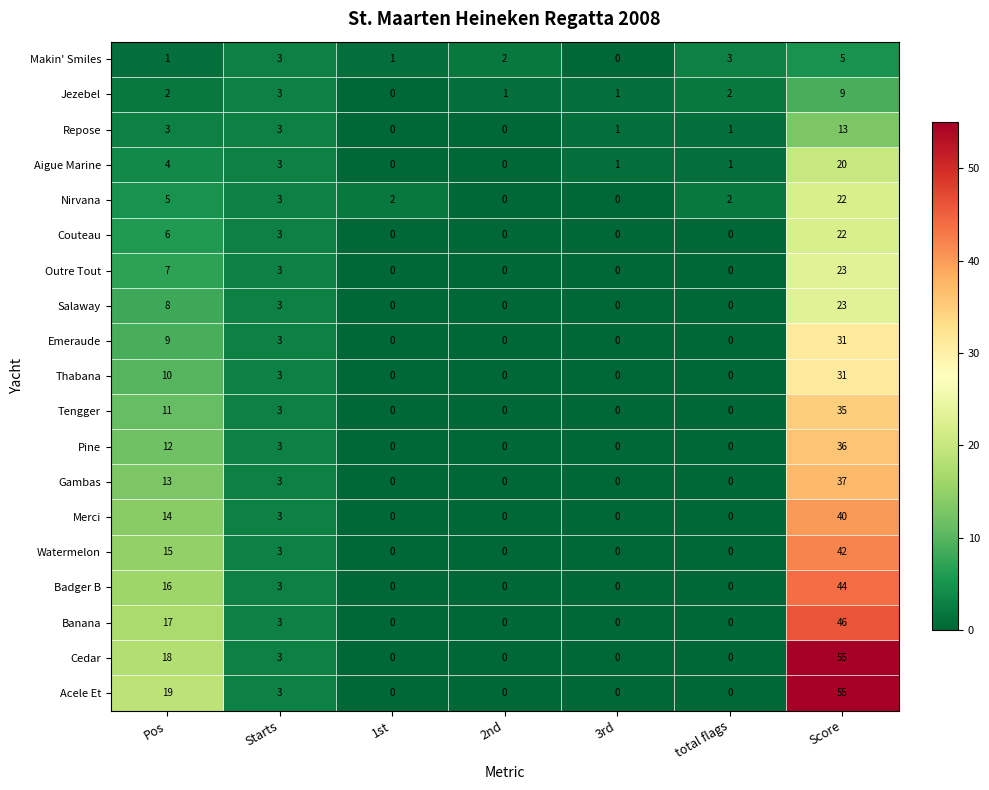

What is the sum of the Cedar values at Starts and 2nd?

3